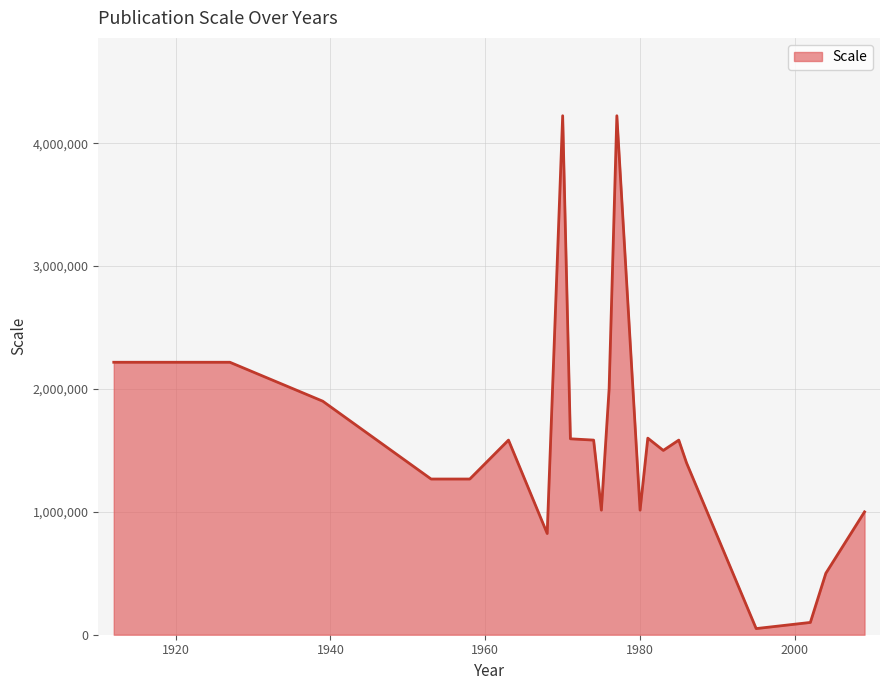

What is the difference between the maximum and minimum values?

4174000.0